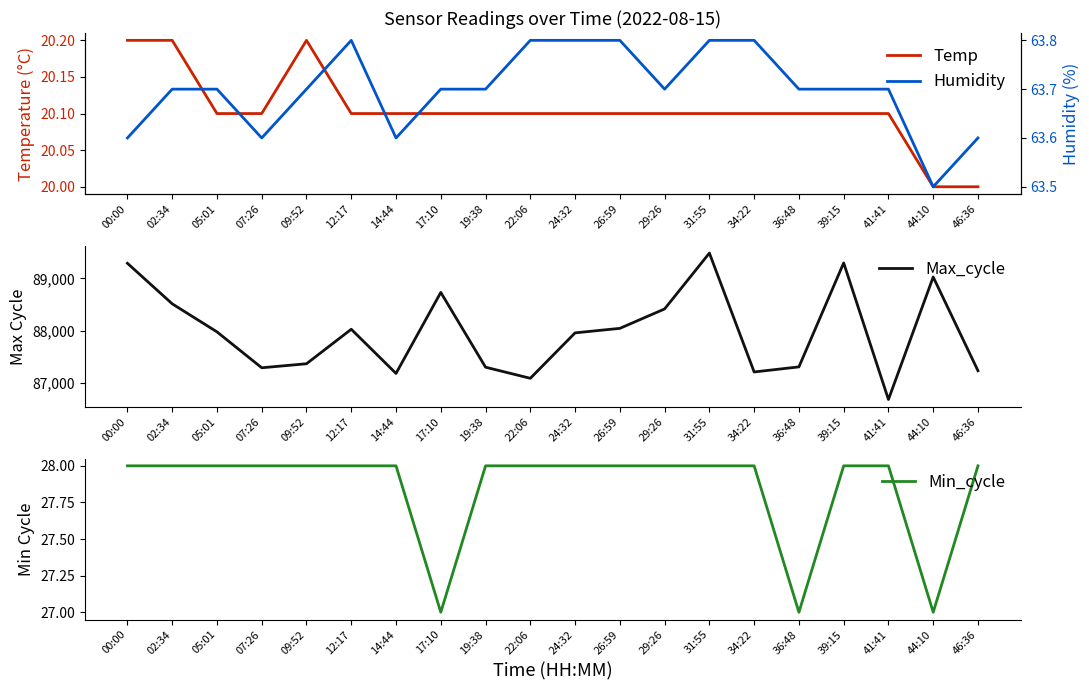

What is the label of the 8th point from the right?

29:26